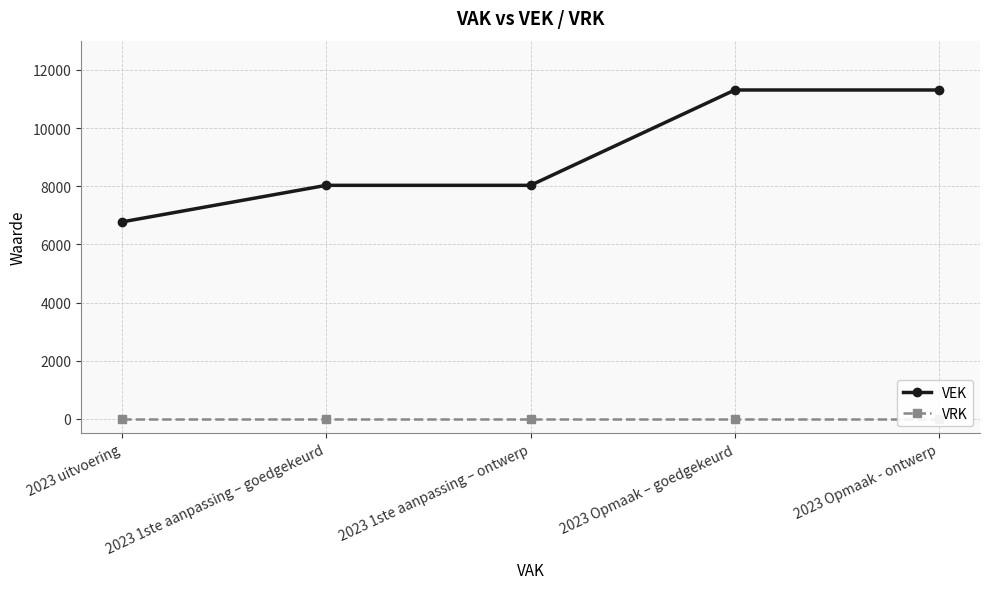

Rank the categories by VEK value from lowest to highest.

2023 uitvoering, 2023 1ste aanpassing – goedgekeurd, 2023 1ste aanpassing – ontwerp, 2023 Opmaak – goedgekeurd, 2023 Opmaak - ontwerp